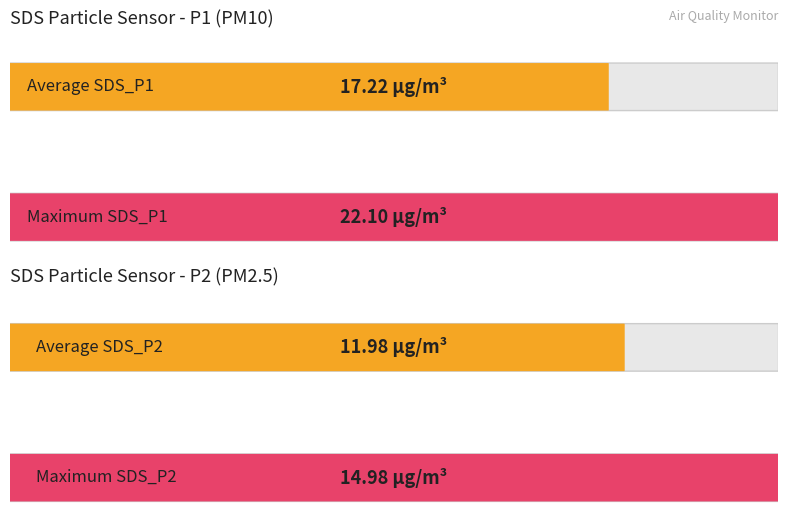

Which series has the largest total across all categories?

SDS_P1